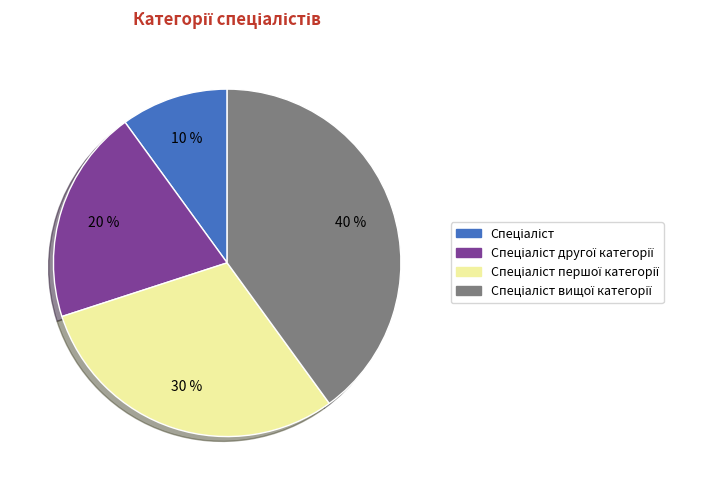

Is there a majority slice in this chart?

No